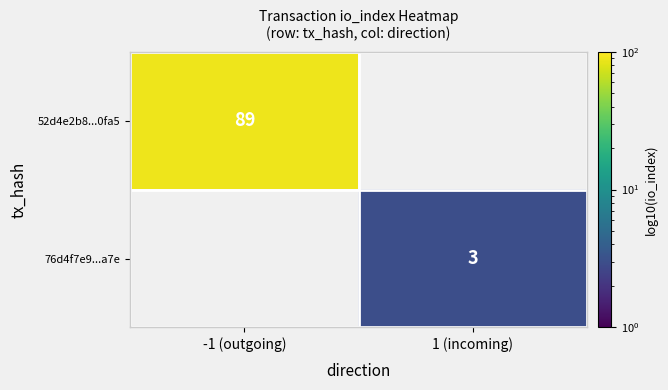

The value of 76d4f7e9...a7e at 1 (incoming) is 5.0. True or false?

False